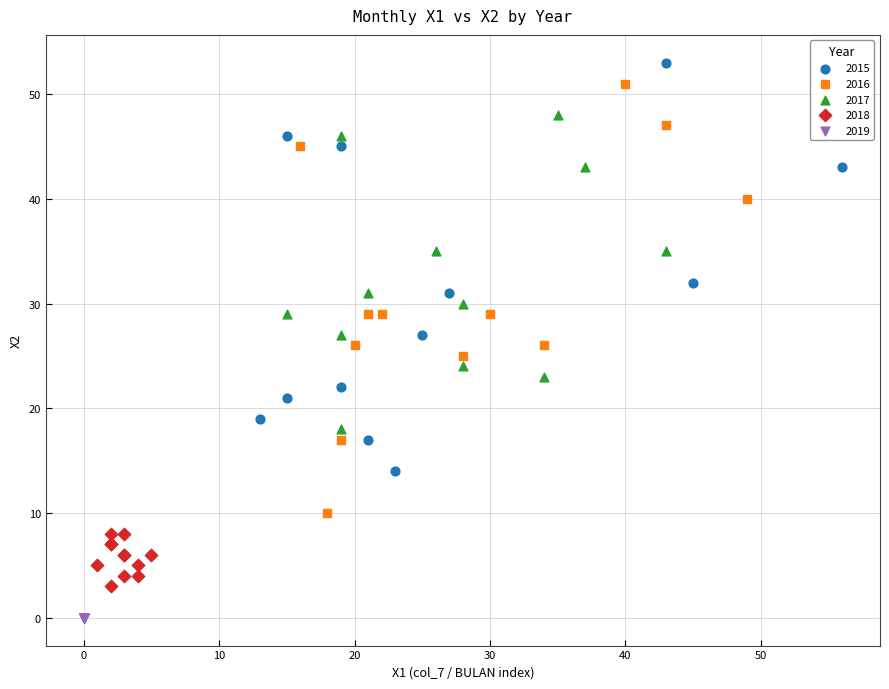

Which series contains the lowest Y value?

2019